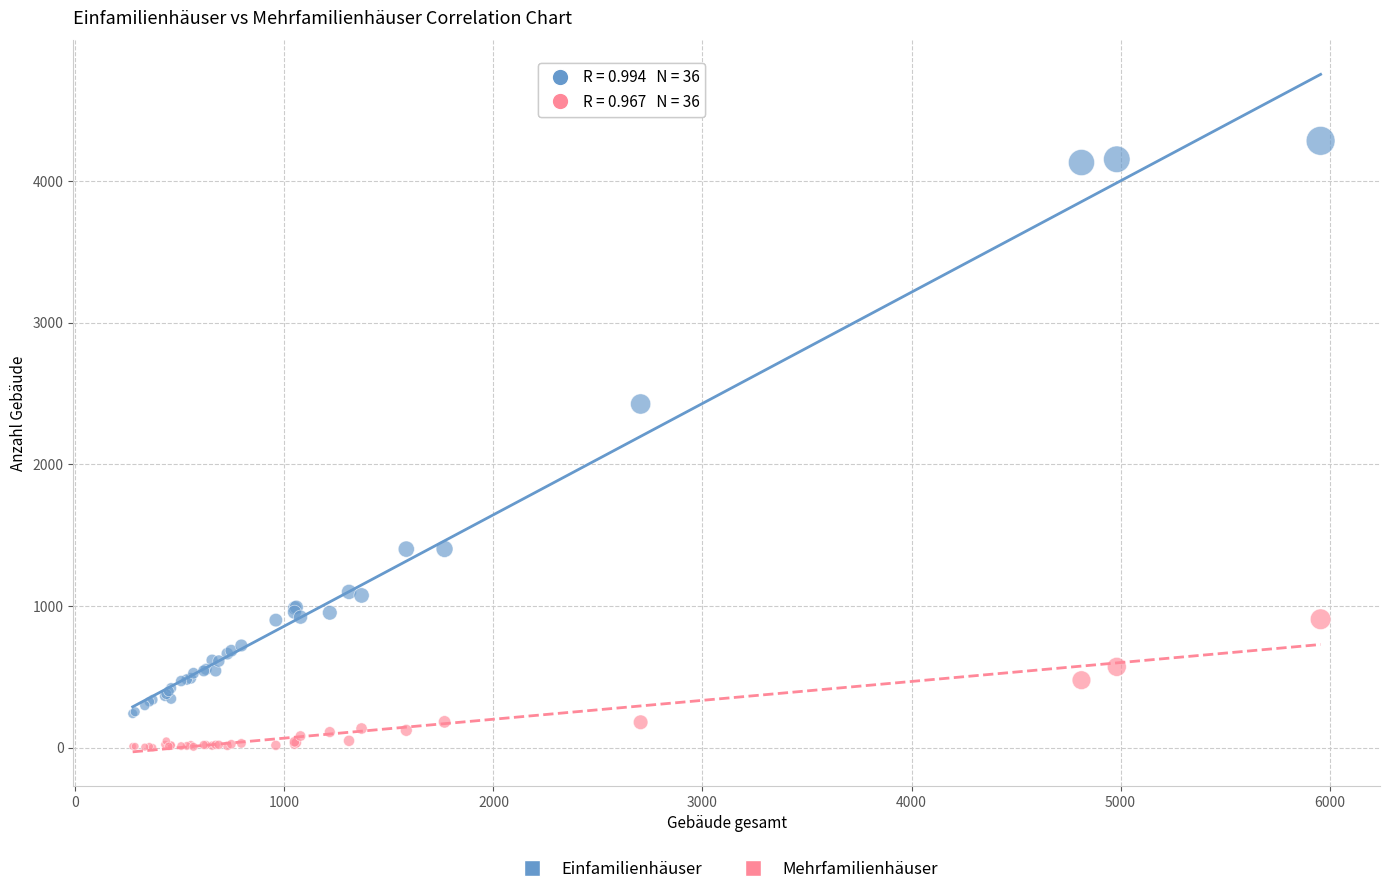

Which series reaches the maximum Y coordinate?

Einfamilienhäuser